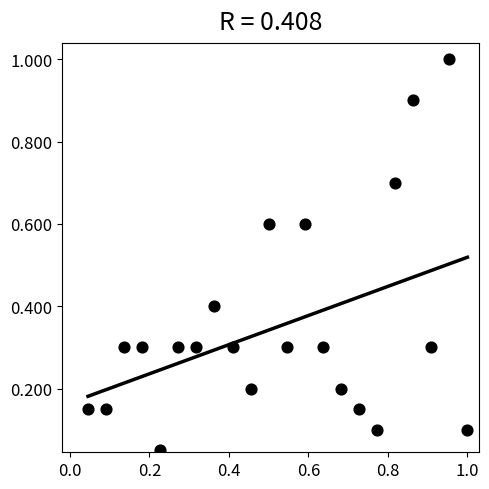

What is the range of X values (max minus min)?

1.0